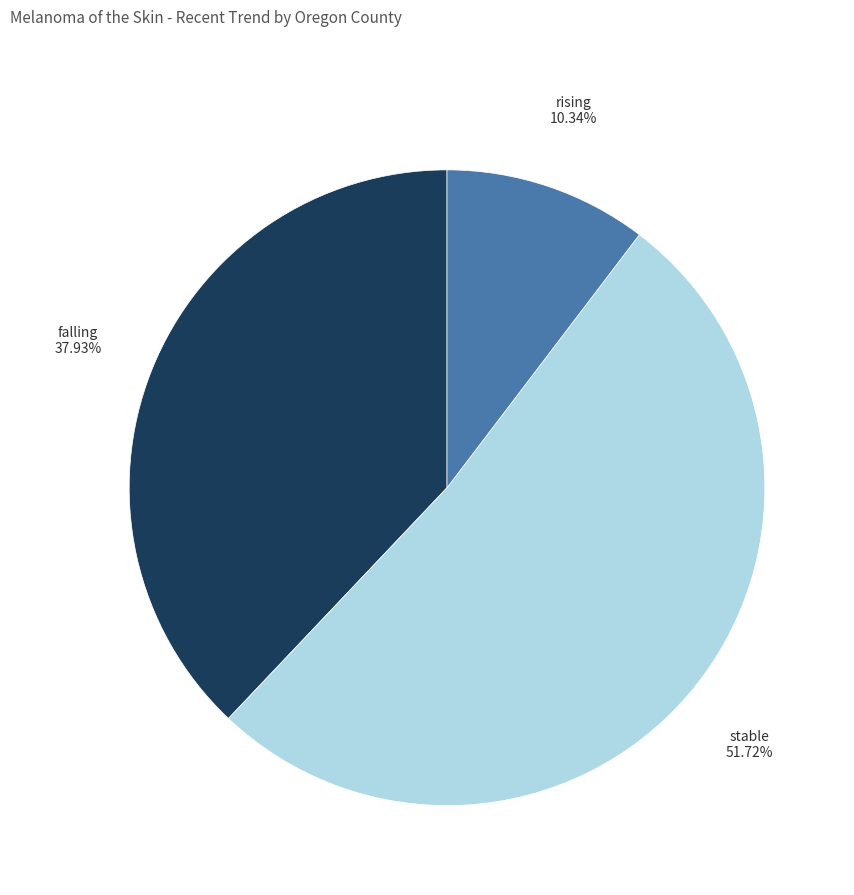

Which category has the biggest portion of the pie?

stable